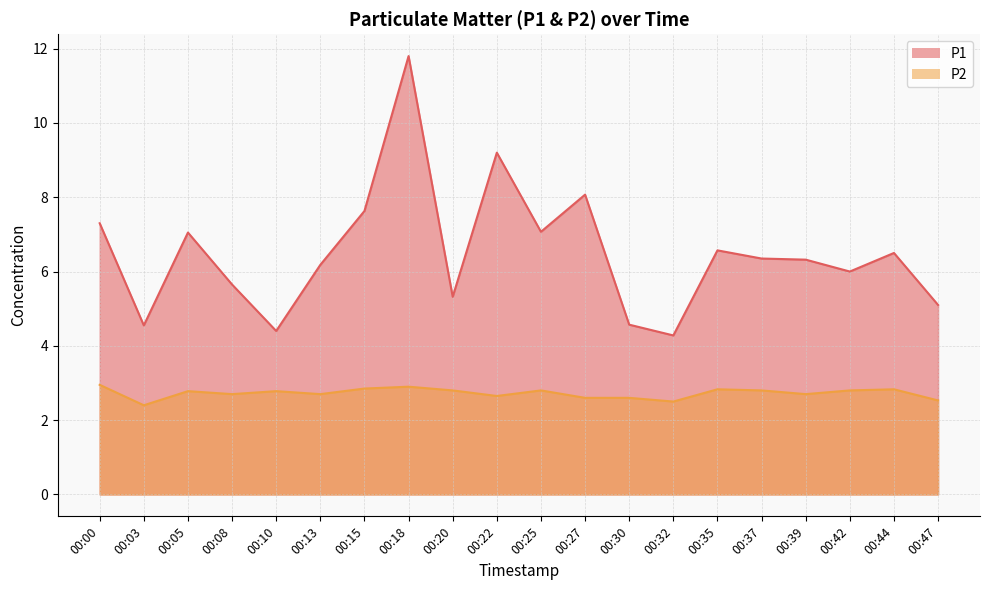

How many lines are shown in the chart?

2